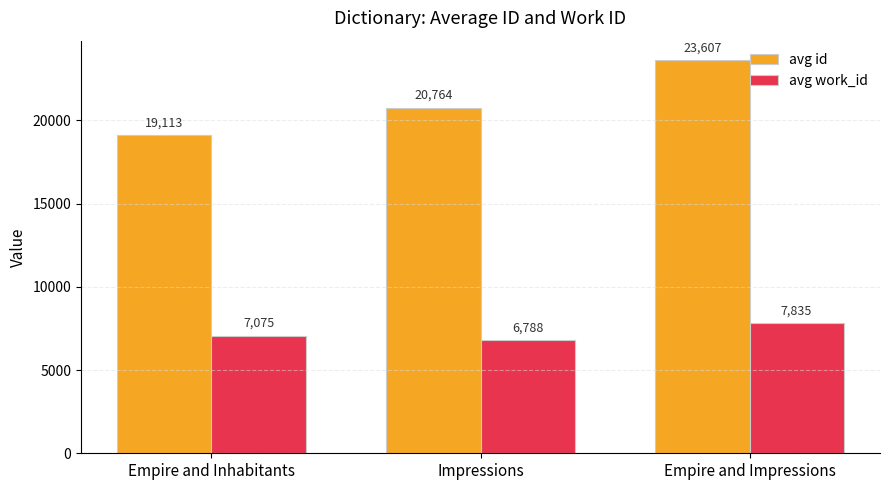

Where is avg work_id nearest to the value 7311?

Empire and Inhabitants